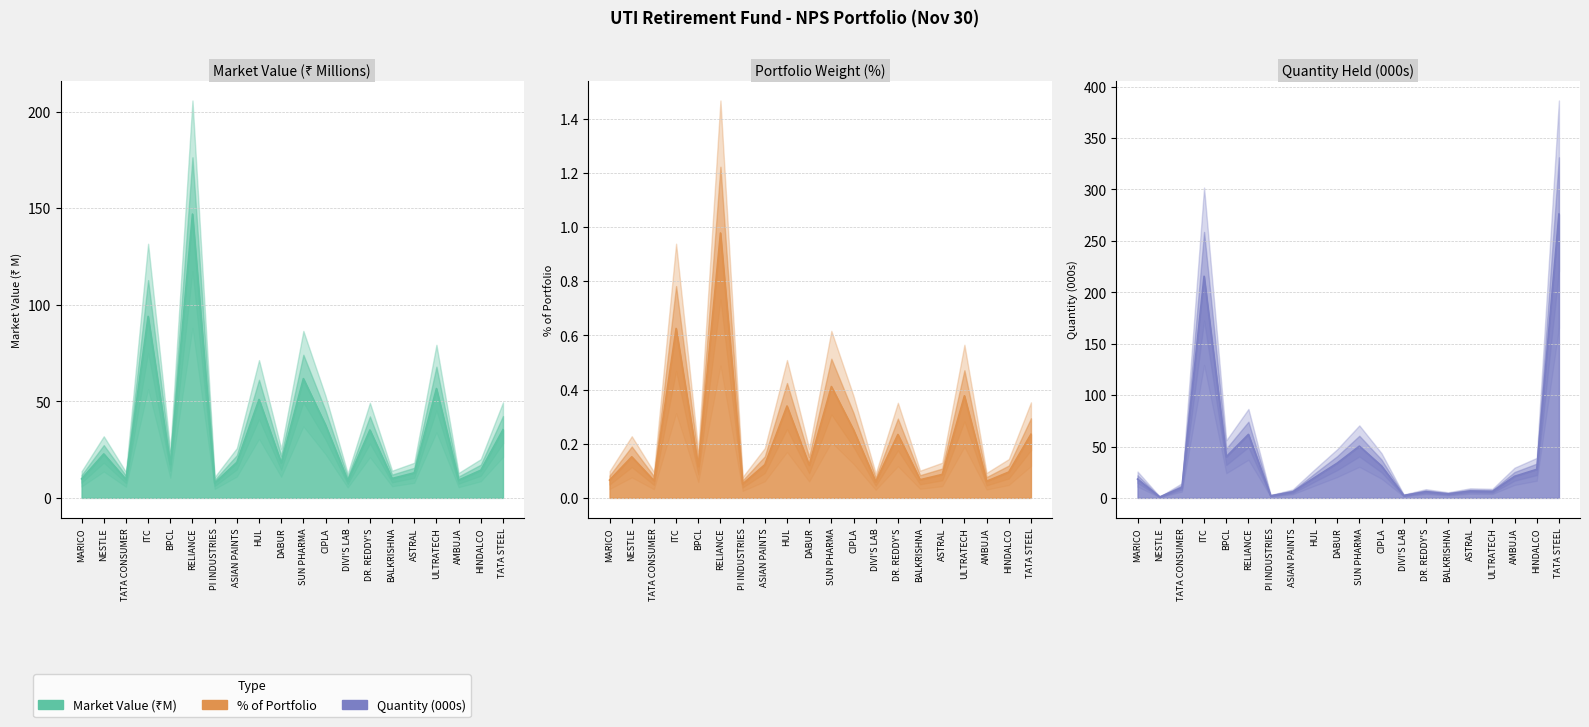

At which category is the sum across all series the highest?

TATA STEEL